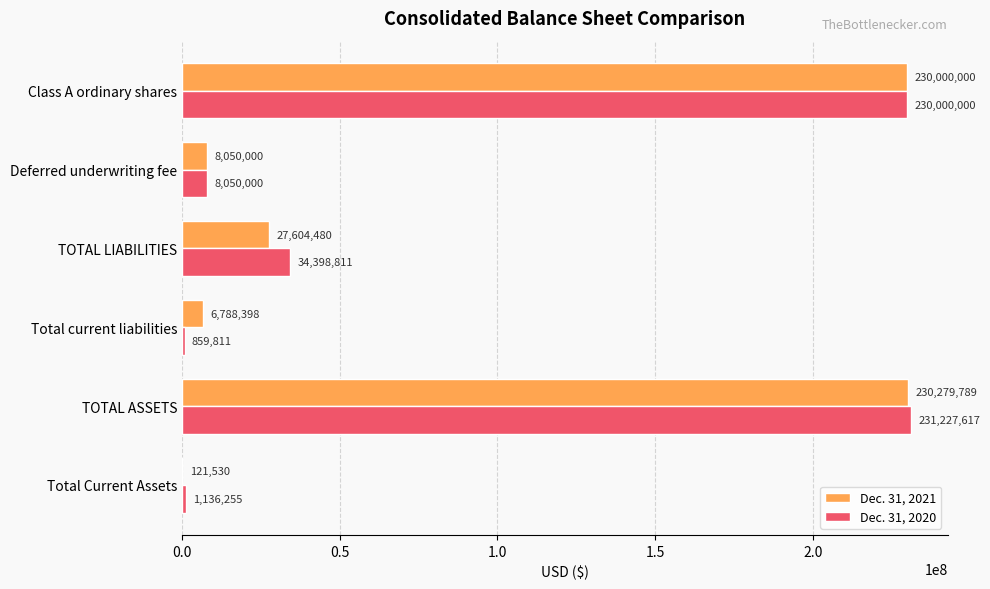

What is the sum of all Dec. 31, 2020 values?

505672494